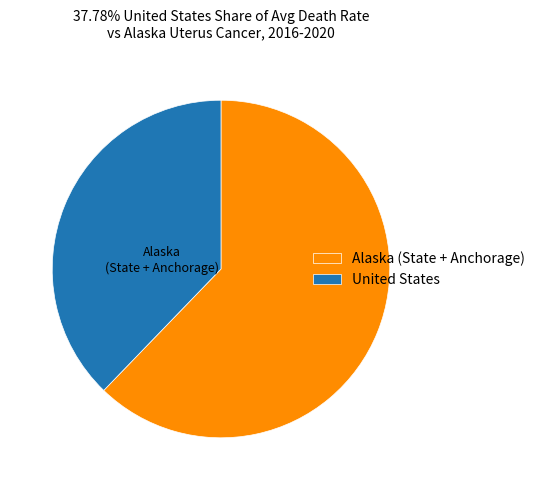

Is United States the majority of the pie?

No